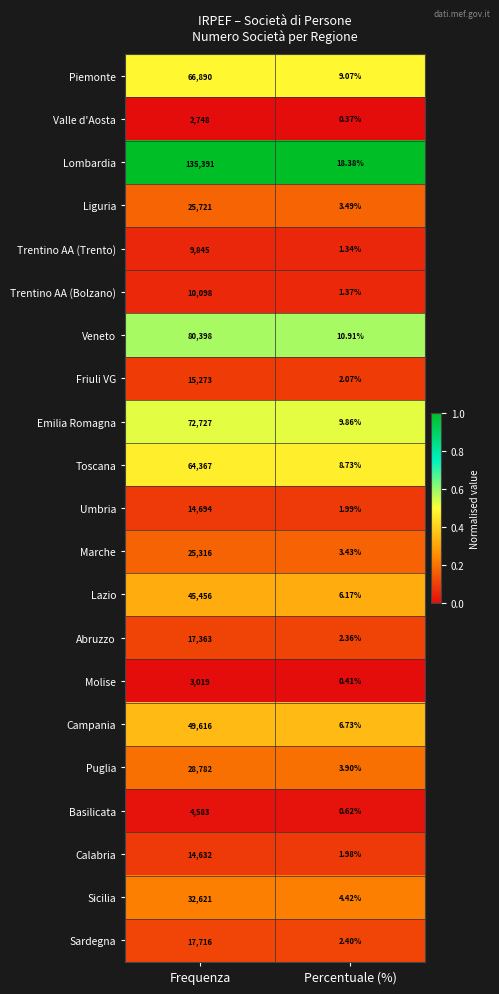

At how many categories does at least one series exceed 0?

2